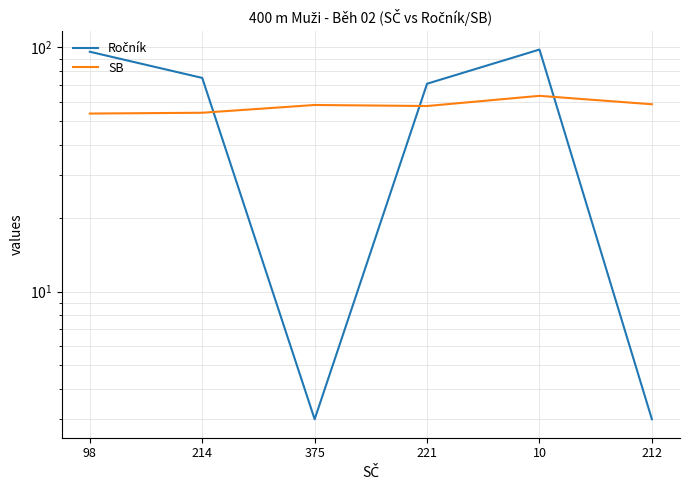

Which series has the largest range (max minus min)?

Ročník